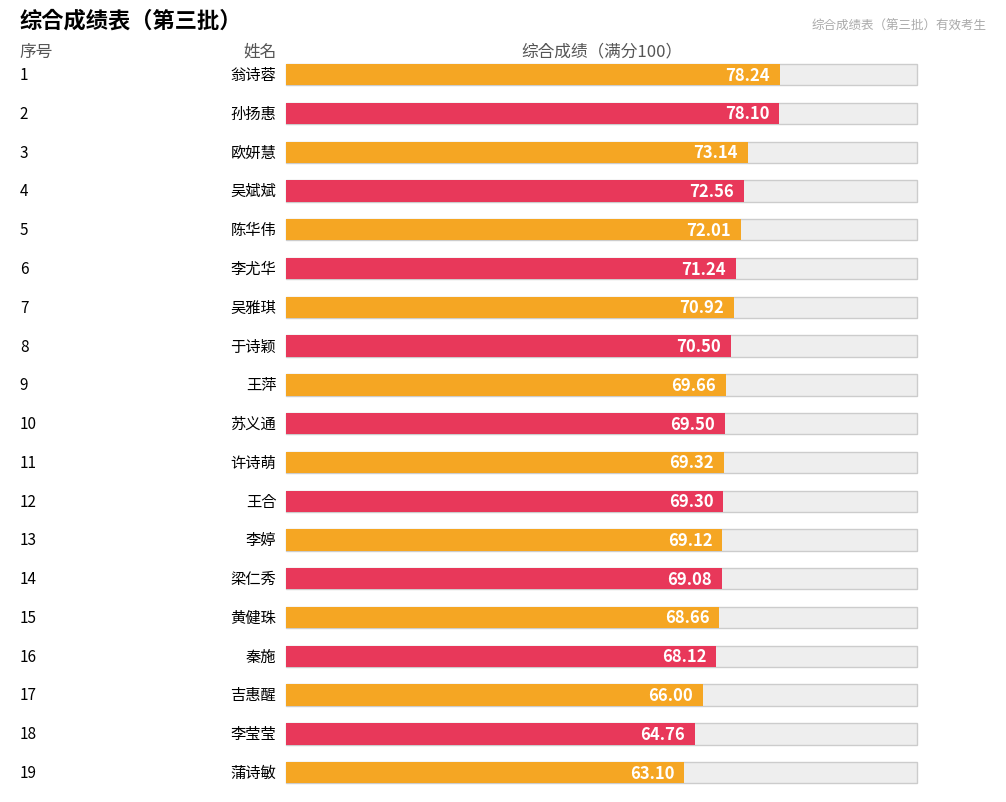

What is the ratio of the value at 吴雅琪 to the value at 吴斌斌?

1.0